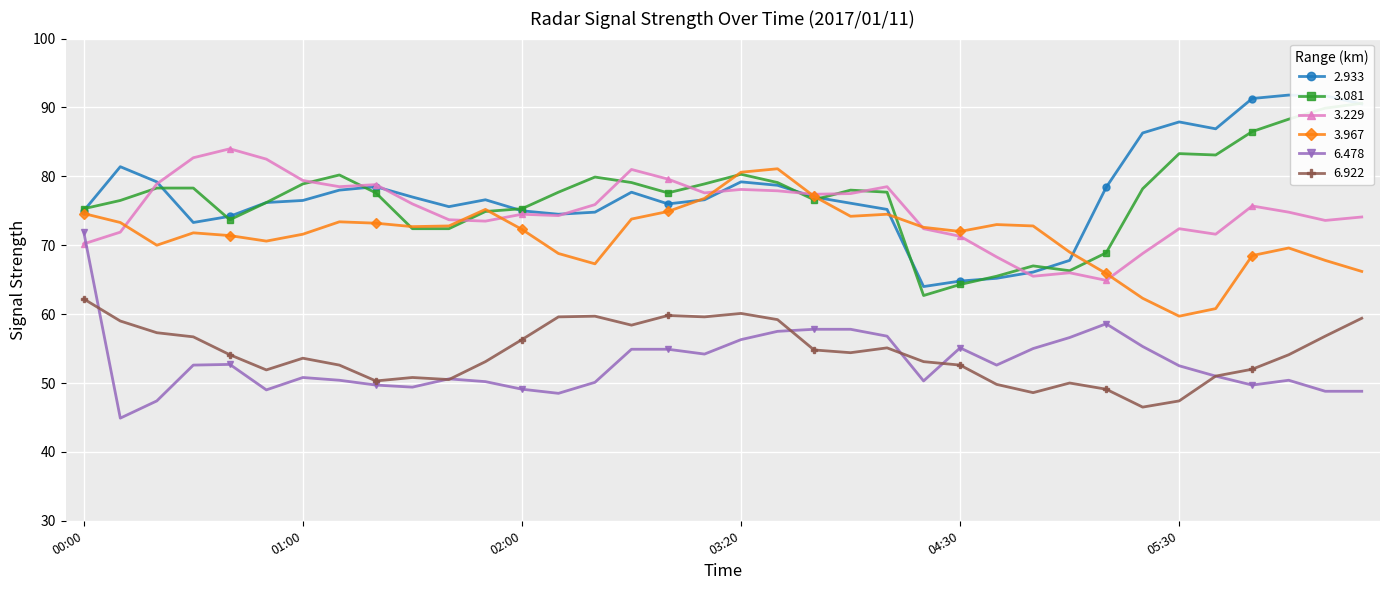

Reading left to right, list all the values displayed in this chart.

2.933: 75.0	81.4	79.2	73.3	74.2	76.2	76.5	78.0	78.5	77.0	75.6	76.6	75.0	74.5	74.8	77.7	76.0	76.6	79.2	78.7	77.0	76.1	75.2	64.0	64.8	65.2	66.1	67.8	78.4	86.3	87.9	86.9	91.3	91.8	91.7	90.5
3.081: 75.3	76.5	78.3	78.3	73.7	76.2	78.9	80.2	77.6	72.4	72.4	74.9	75.3	77.7	79.9	79.1	77.6	78.9	80.3	79.1	76.6	78.0	77.7	62.7	64.3	65.5	67.0	66.3	68.9	78.2	83.3	83.1	86.5	88.3	89.9	90.6
3.229: 70.2	71.9	78.9	82.7	84.0	82.5	79.4	78.5	78.8	76.0	73.7	73.5	74.5	74.3	75.9	81.0	79.6	77.6	78.1	77.9	77.4	77.5	78.5	72.4	71.3	68.3	65.5	66.0	64.9	68.8	72.4	71.6	75.7	74.8	73.6	74.1
3.967: 74.6	73.3	70.0	71.8	71.4	70.6	71.6	73.4	73.2	72.7	72.8	75.2	72.3	68.8	67.3	73.8	74.9	76.8	80.6	81.1	77.1	74.2	74.5	72.6	72.0	73.0	72.8	69.0	65.9	62.3	59.7	60.8	68.5	69.6	67.8	66.2
6.478: 71.9	44.9	47.4	52.6	52.7	49.0	50.8	50.4	49.7	49.4	50.6	50.2	49.1	48.5	50.1	54.9	54.9	54.2	56.3	57.5	57.8	57.8	56.8	50.3	55.1	52.6	55.0	56.6	58.6	55.3	52.5	51.0	49.7	50.4	48.8	48.8
6.922: 62.2	59.0	57.3	56.7	54.1	51.9	53.6	52.6	50.3	50.8	50.5	53.1	56.3	59.6	59.7	58.4	59.8	59.6	60.1	59.2	54.8	54.4	55.1	53.1	52.6	49.8	48.6	50.0	49.1	46.5	47.4	51.0	52.0	54.1	56.8	59.4